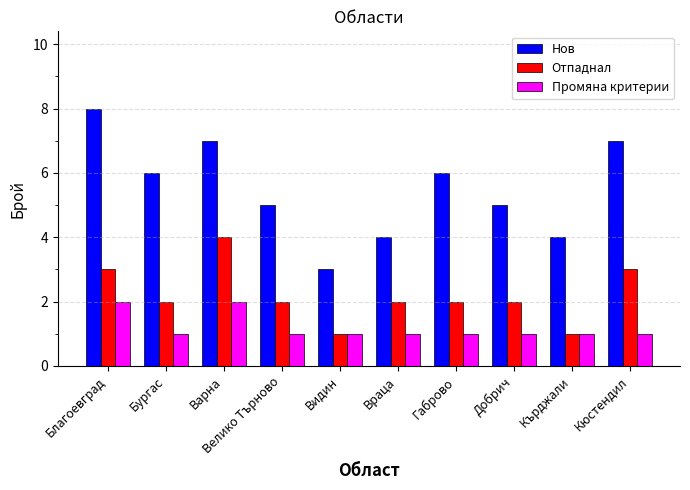

What value does the Отпаднал series have at Благоевград?

3